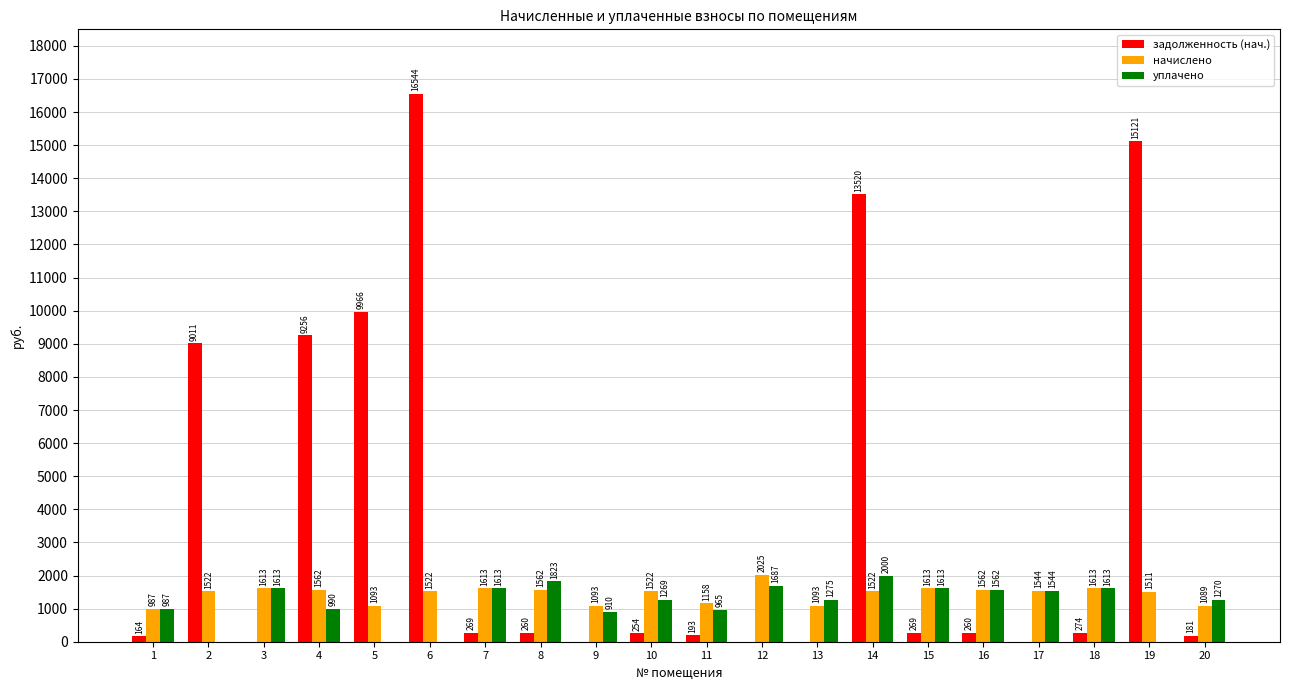

Which series changed the most between 4 and 9?

задолженность (нач.)